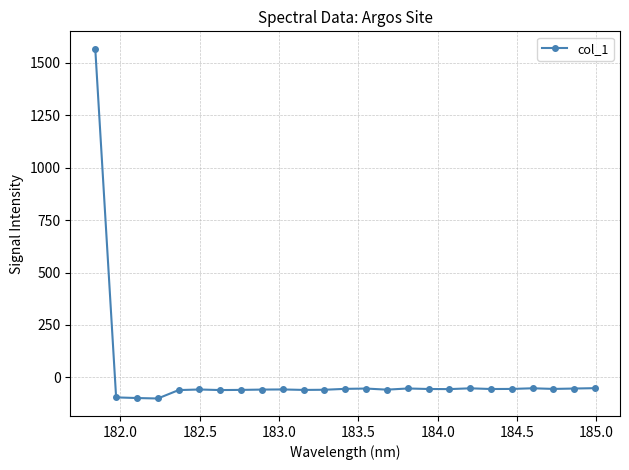

What is the sum of all values?

96.3